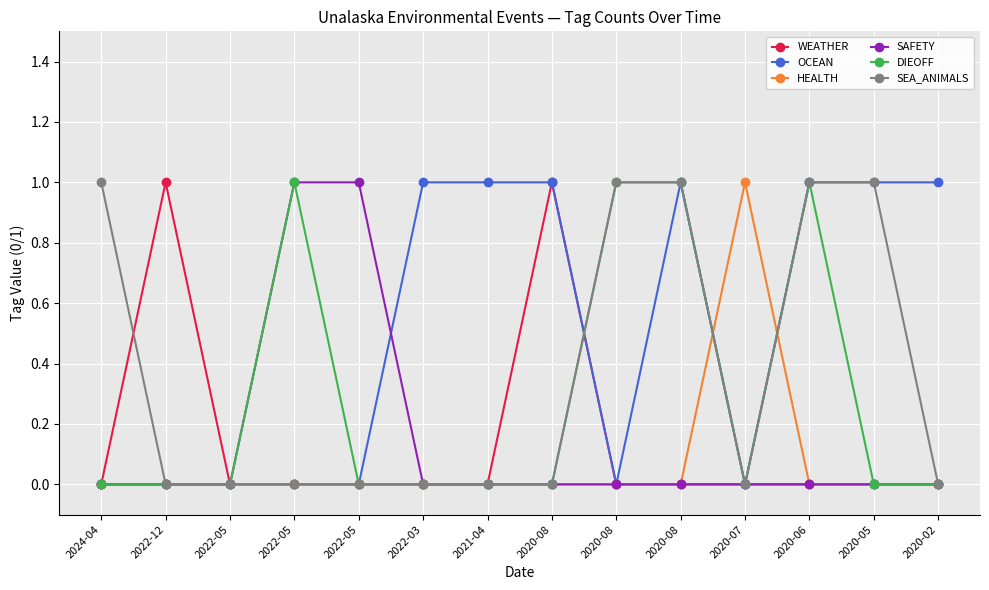

List the series in order of their peak value, highest first.

WEATHER, OCEAN, HEALTH, SAFETY, DIEOFF, SEA_ANIMALS